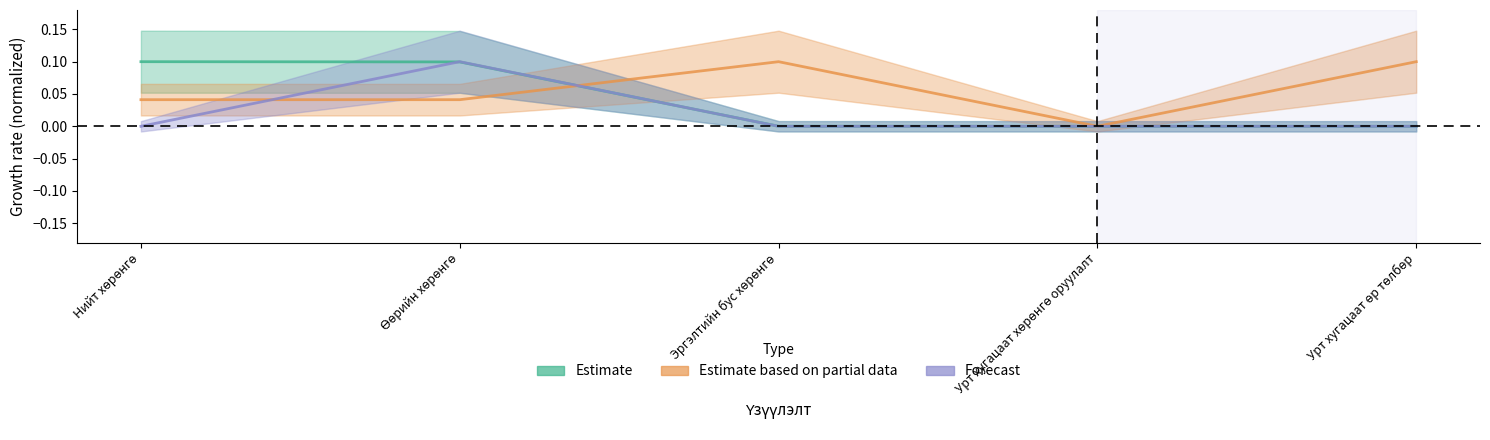

Reading right to left, list all the values displayed in this chart.

Estimate: 0.0	0.0	0.0	0.1	0.1
Estimate based on partial data: 0.1	0.0	0.1	0.0	0.0
Forecast: 0.0	0.0	0.0	0.1	0.0